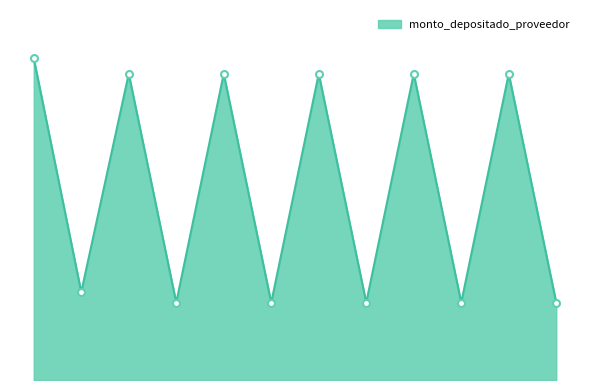

Does the chart display data point markers on the line(s)?

No